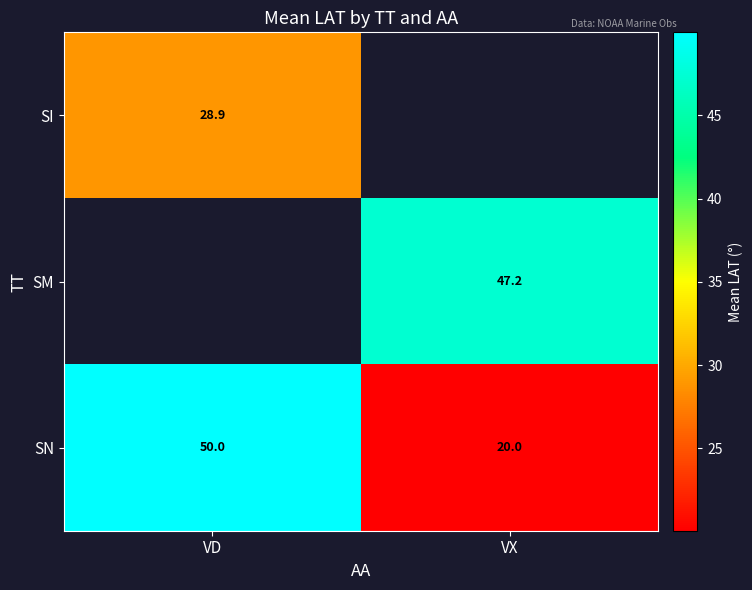

The SN series shows 11.5 at VX. True or false?

False